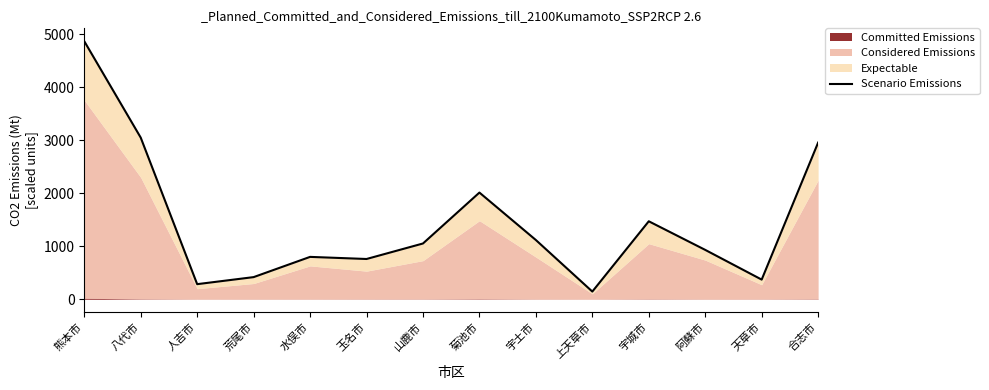

How many lines are shown in the chart?

1